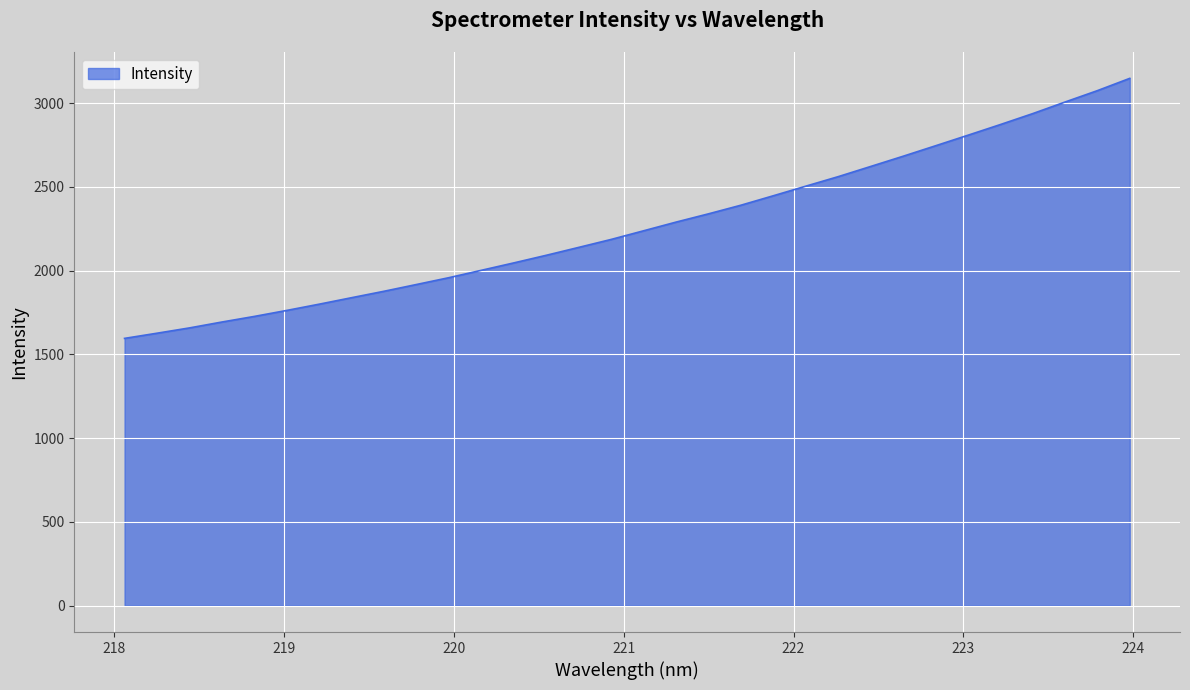

What is the minimum value shown in the chart?

1595.9